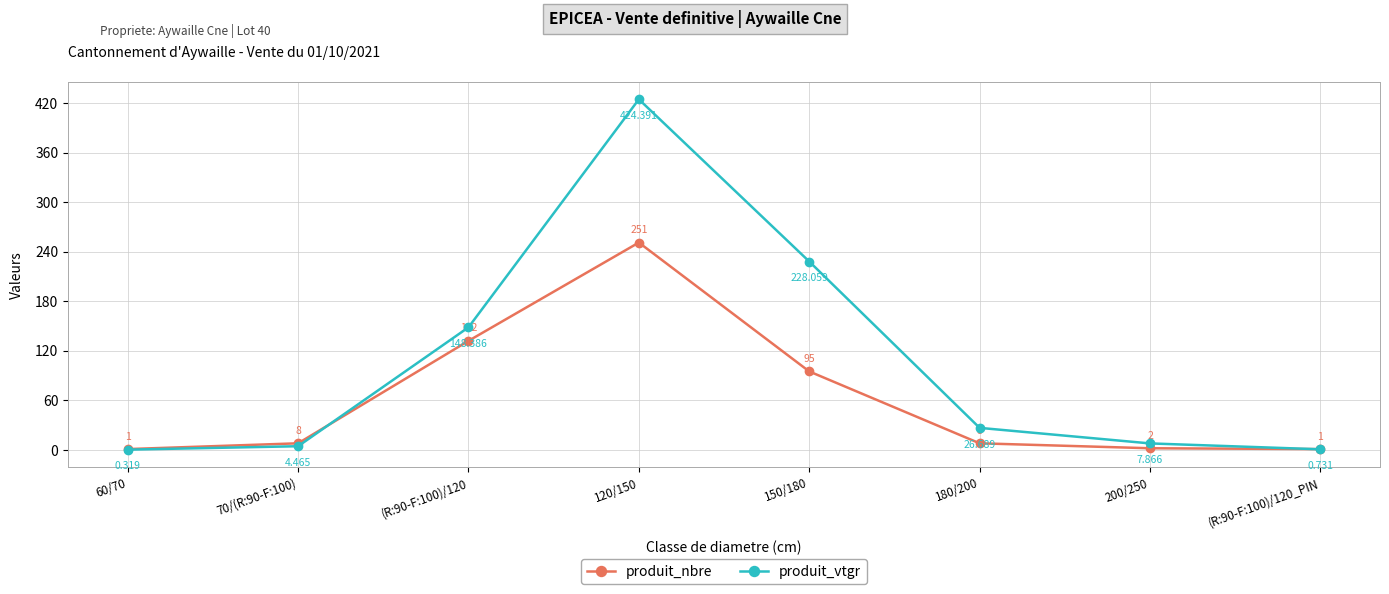

Between 60/70 and 200/250, which series saw the biggest shift?

produit_vtgr